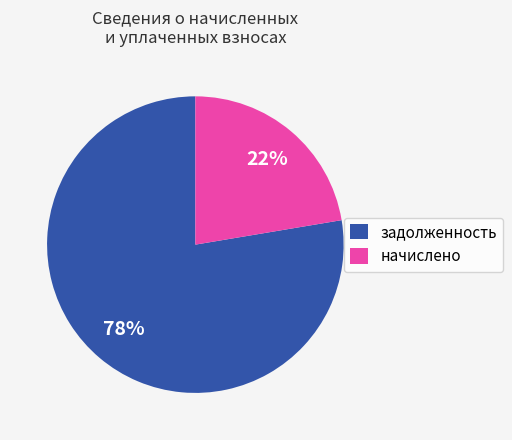

Which has a higher value, задолженность or начислено?

задолженность